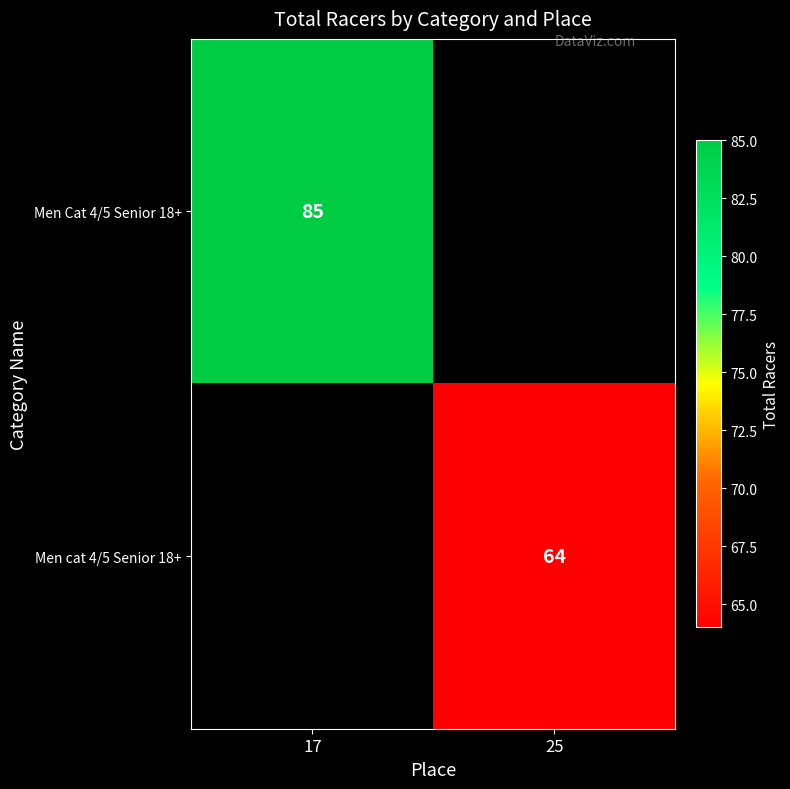

True or false: Men Cat 4/5 Senior 18+ has a value of 141 at 17.

False